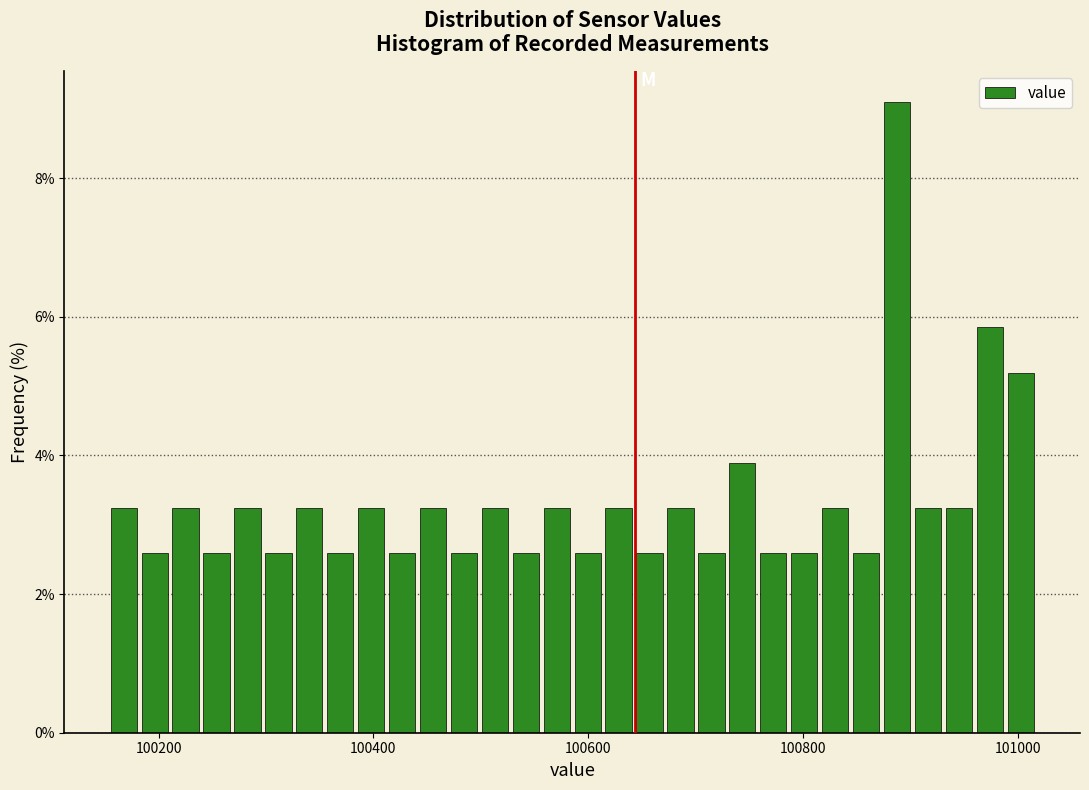

Around what value on the x-axis is the tallest bar? Give the approximate position of its centre, as read against the axis.

100880